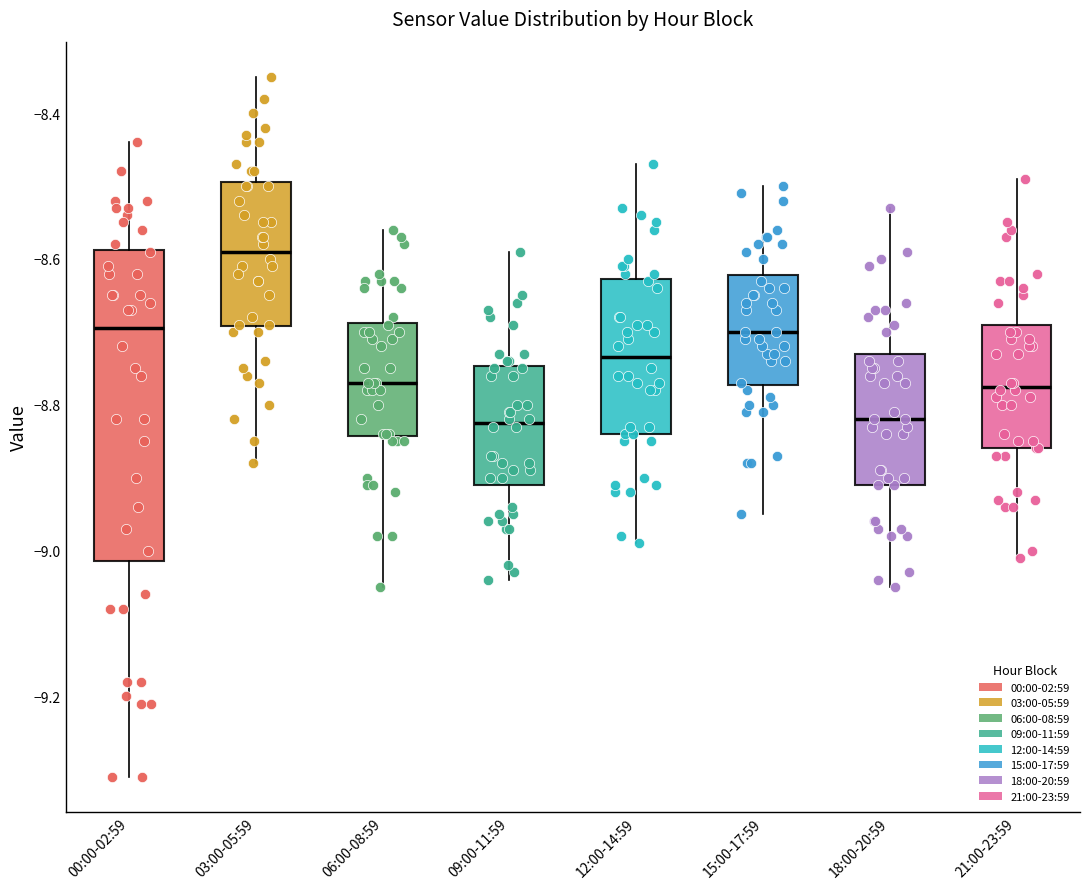

Comparing the boxes themselves (not the whiskers), which one is the tallest?

00:00-02:59